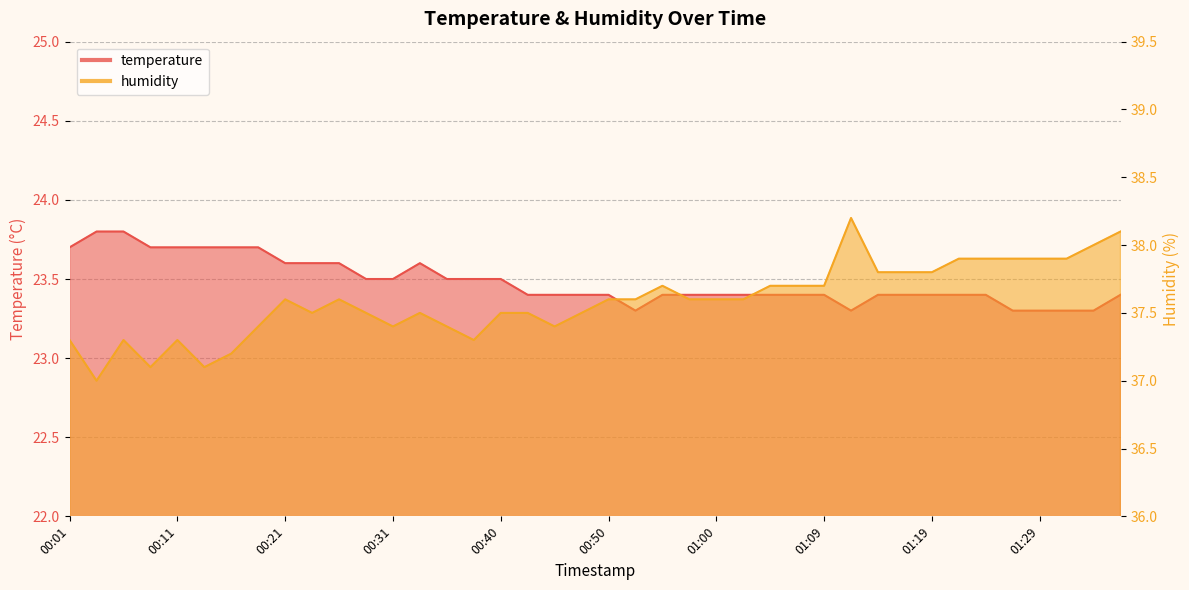

True or false: humidity and temperature cross at least once.

False